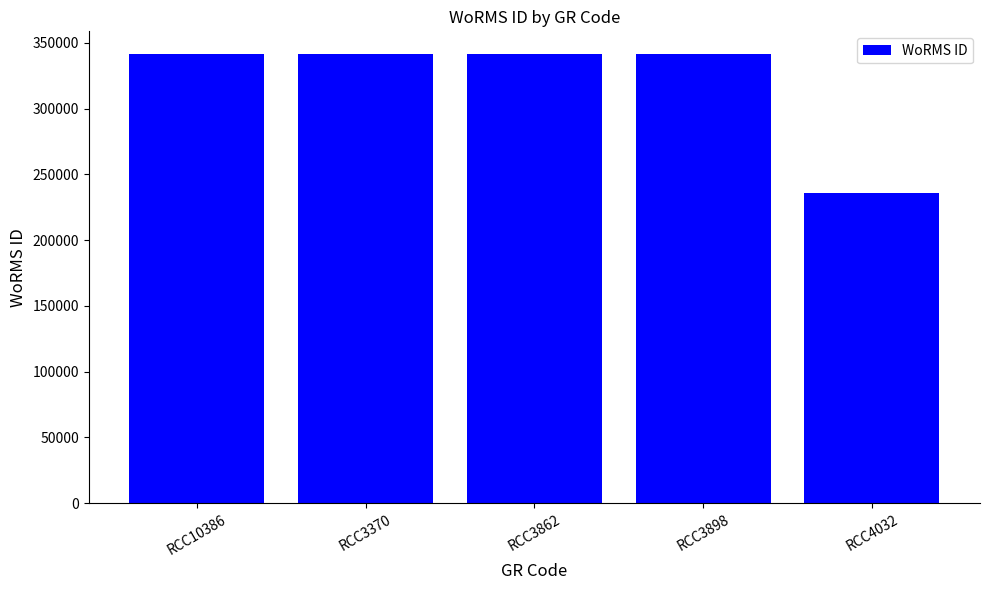

Count the number of data series in this chart.

1